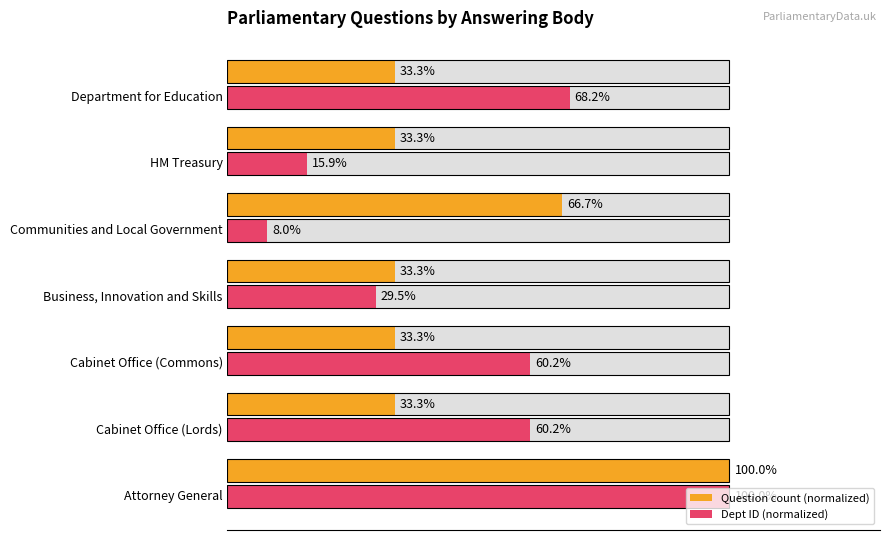

What is the average value of the Dept ID (normalized) series?

48.9